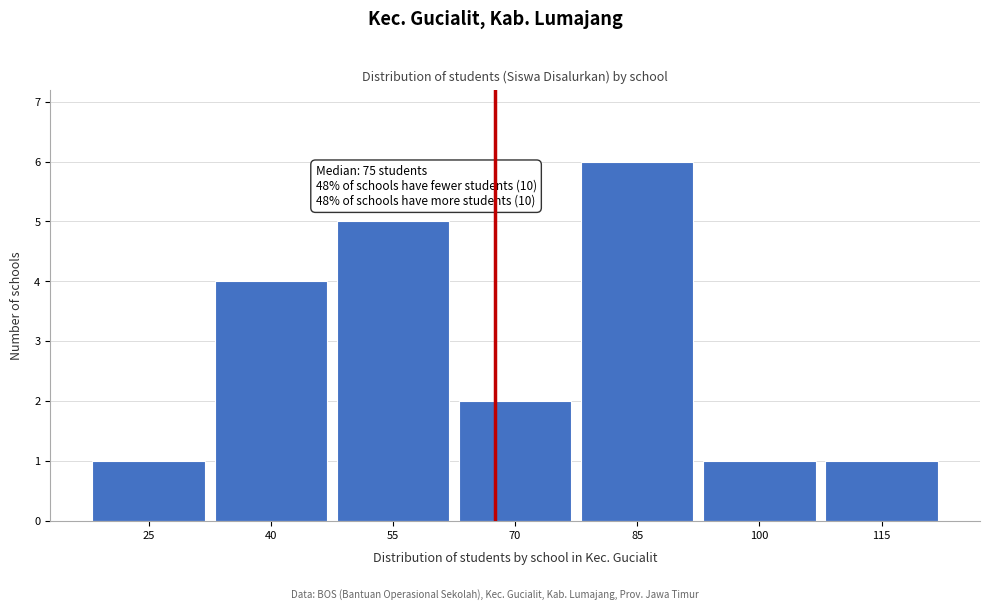

Reading left to right, extract all data points from this chart.

1	4	5	2	6	1	1